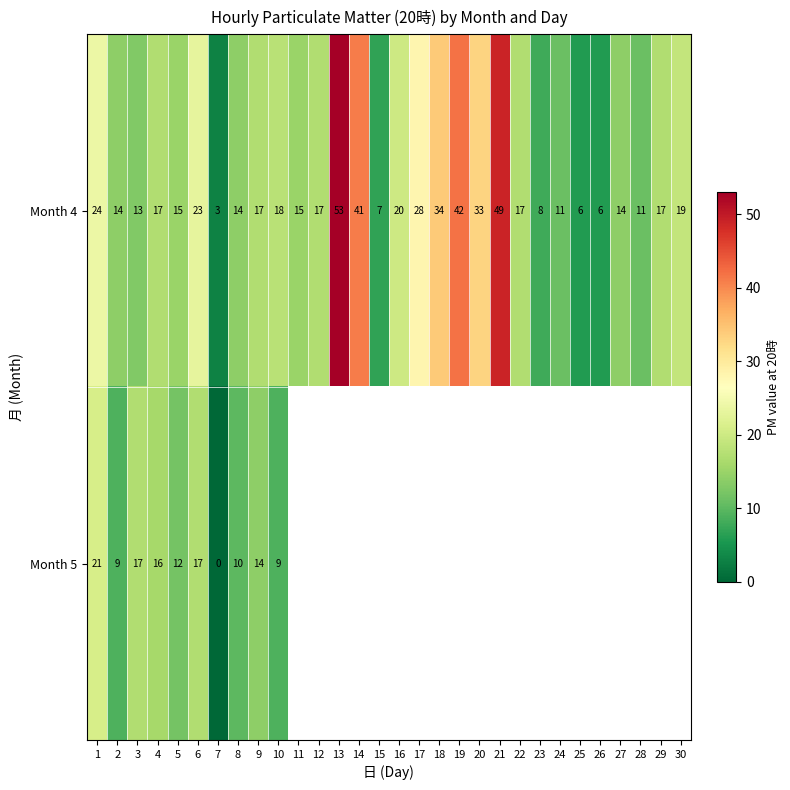

How many categories are shown in the chart?

30